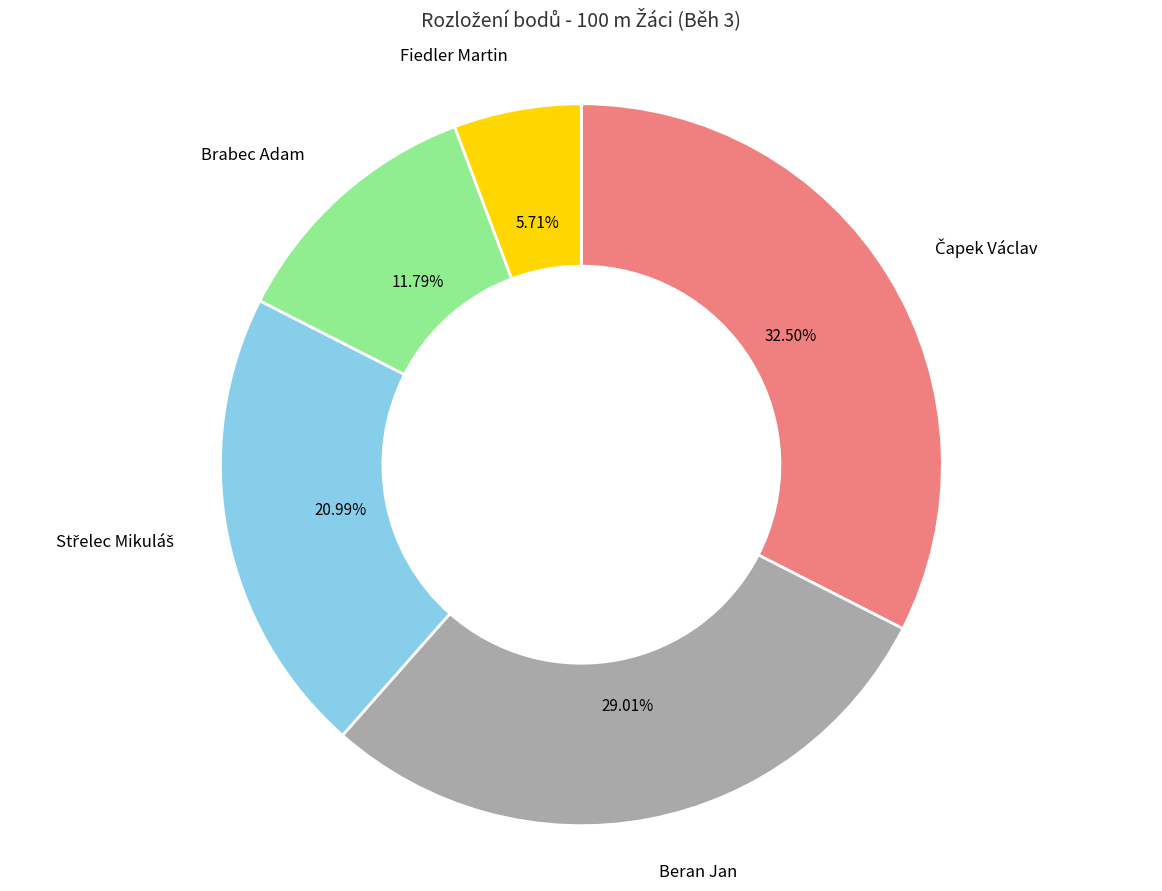

Does Brabec Adam account for over 50% of the chart?

No